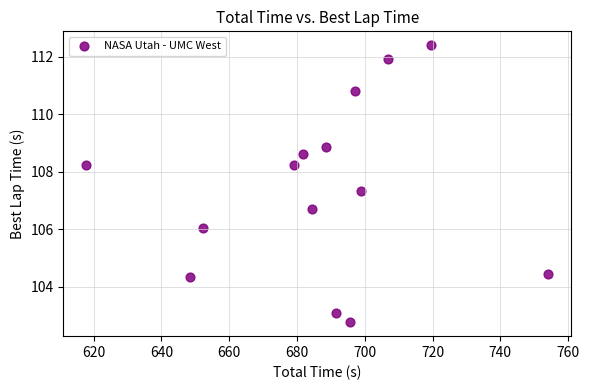

What is the range of Y values (max minus min)?

9.6